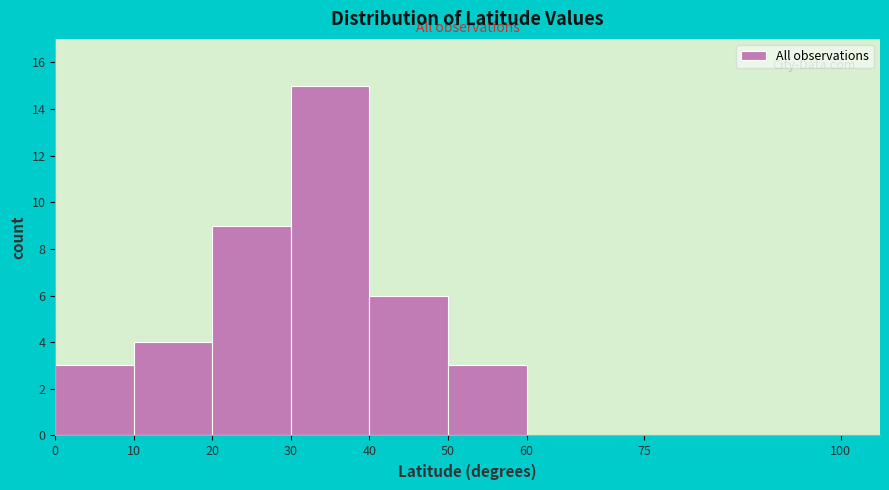

Reading left to right, transcribe this chart: for each bar, give the range it covers on the x-axis and its height. The values are not printed on the chart, so give them approximately, as read against the axis.

0 to 10: 3
10 to 20: 4
20 to 30: 9
30 to 40: 15
40 to 50: 6
50 to 60: 3
60 to 75: 0
75 to 100: 0